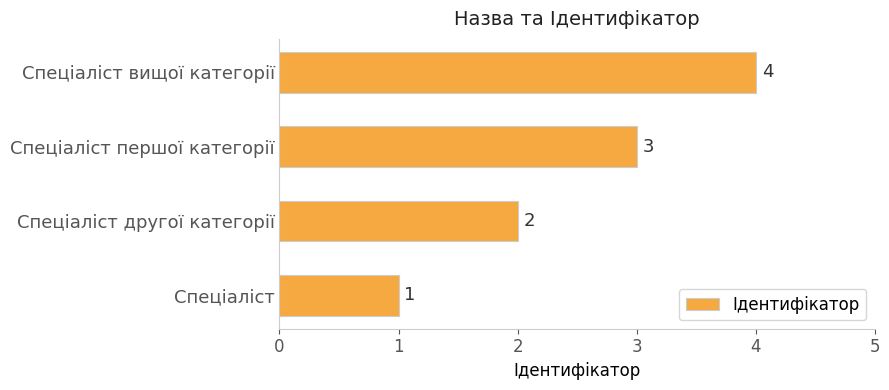

What is the sum of all values?

10